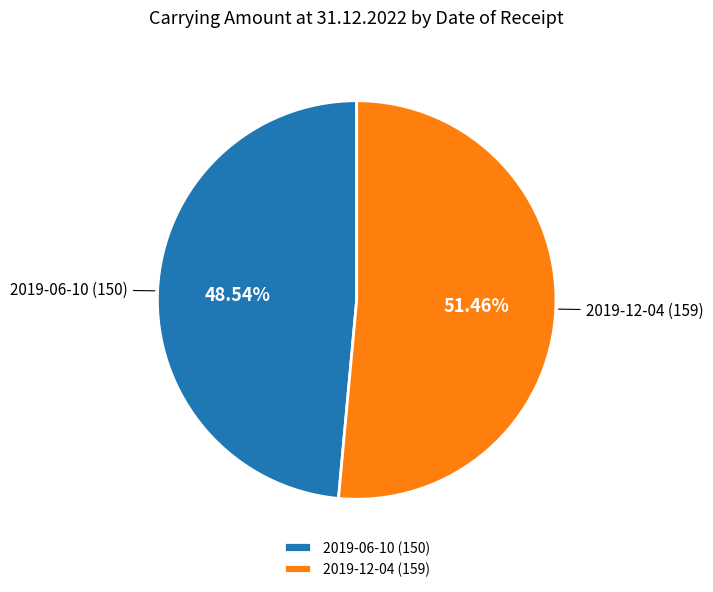

Combined, do 2019-06-10 and 2019-12-04 account for over 50%?

Yes